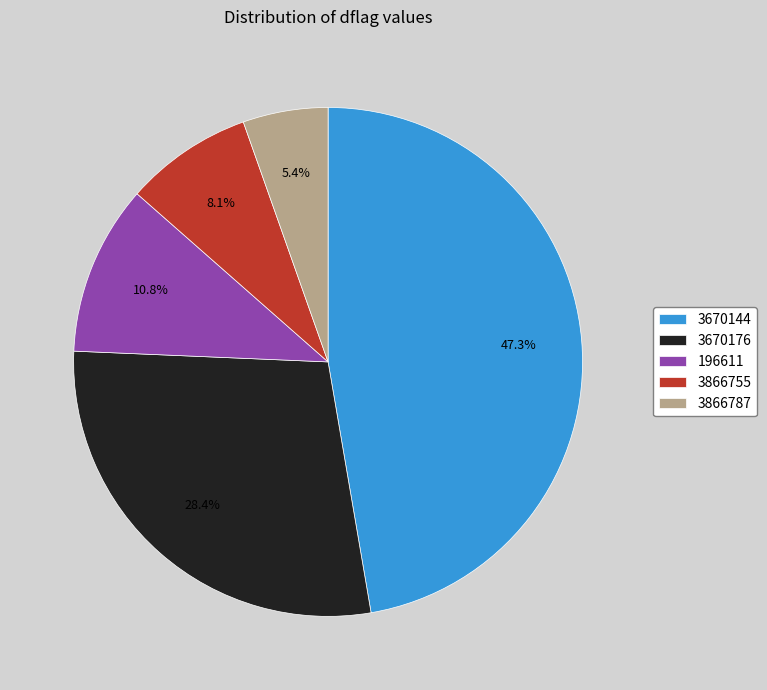

True or false: 3670144 accounts for 47% of the total.

True